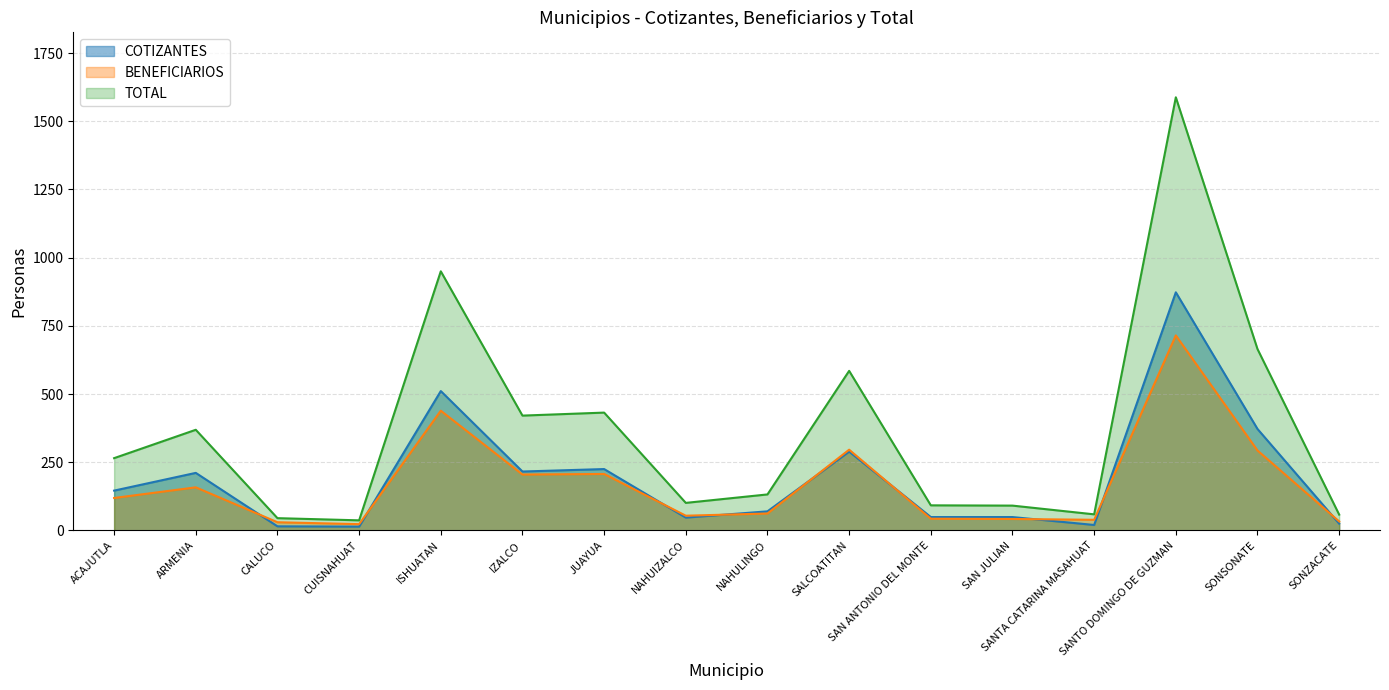

In TOTAL, how many points are higher than both neighbors (excluding endpoints)?

5